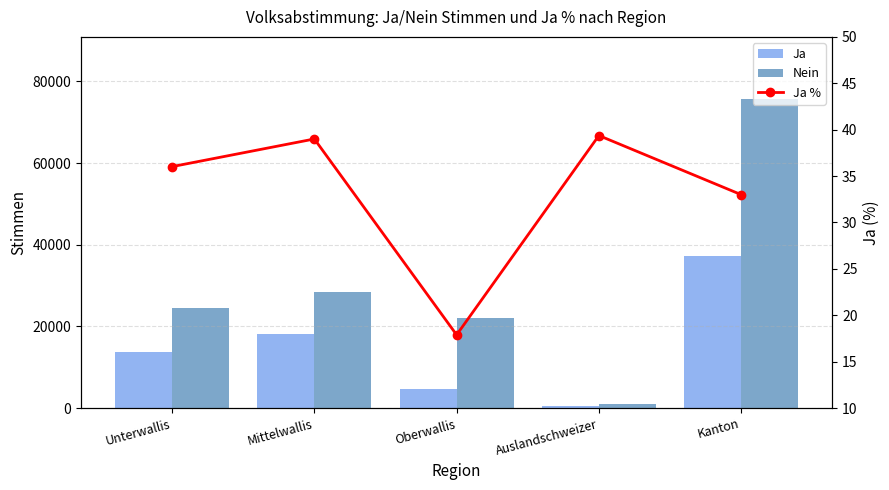

The Ja % series shows 39.4 at Auslandschweizer. True or false?

True